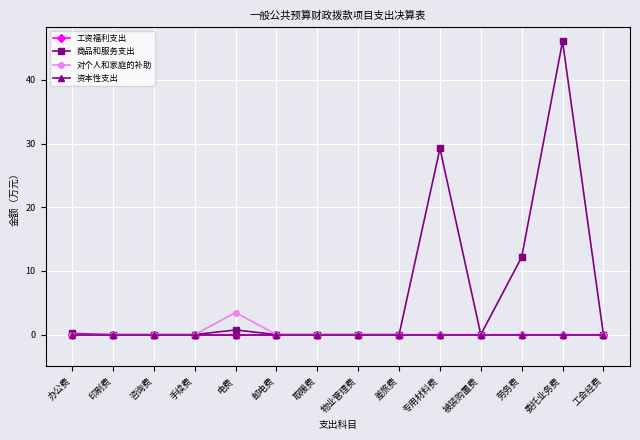

Is this an area chart (filled region under the line)?

No